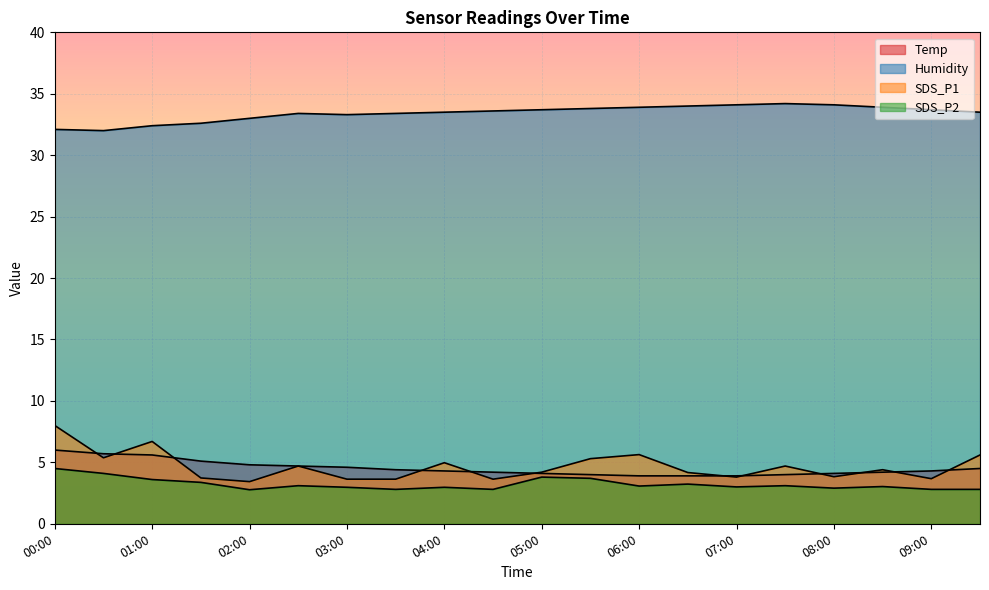

What is the label of the 3rd point from the left?

01:00